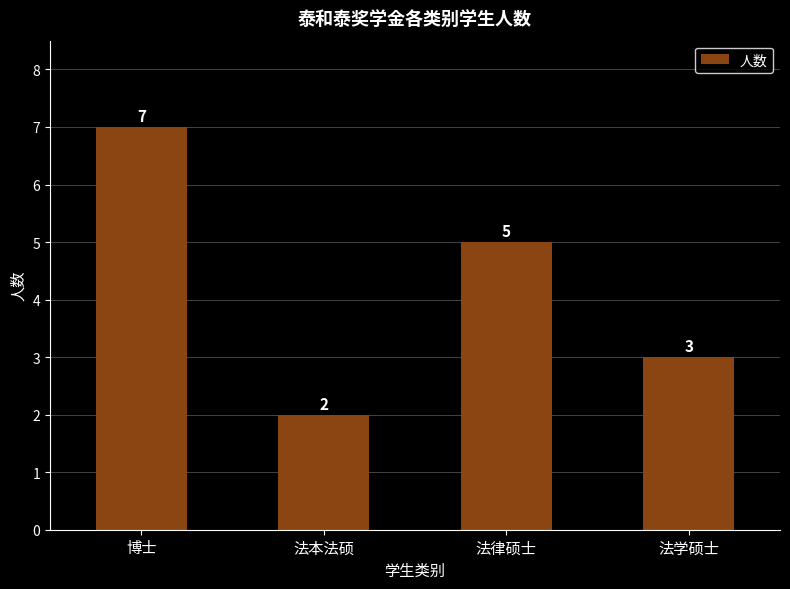

Does the chart contain stacked bars?

No